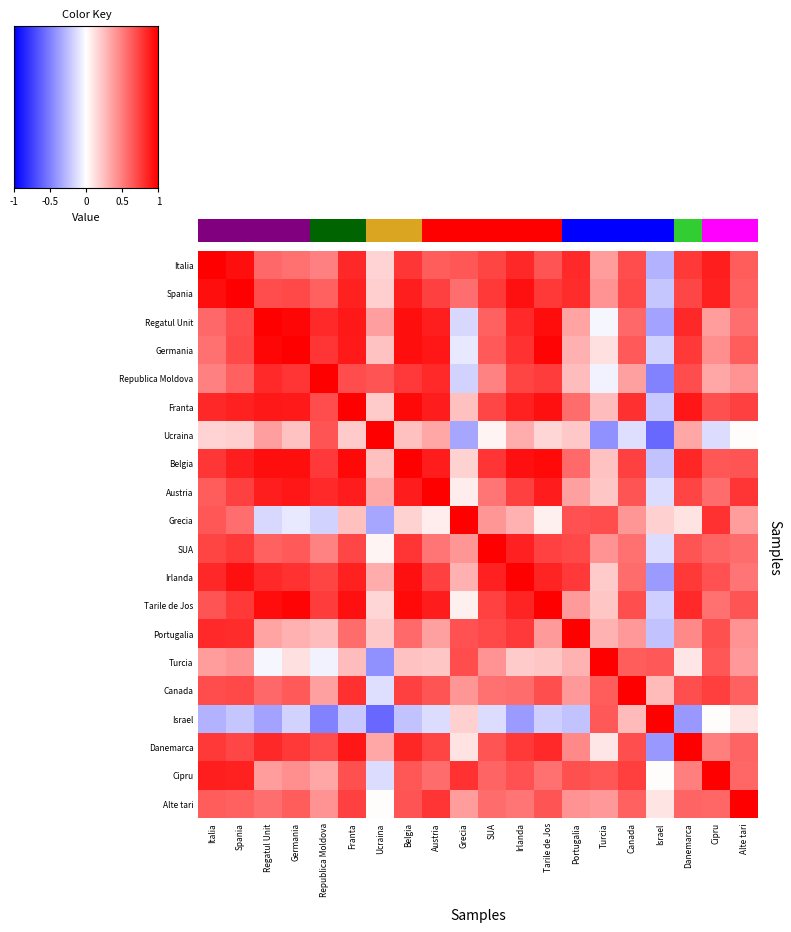

What is the difference between the maximum and minimum values in the Portugalia series?

1.2